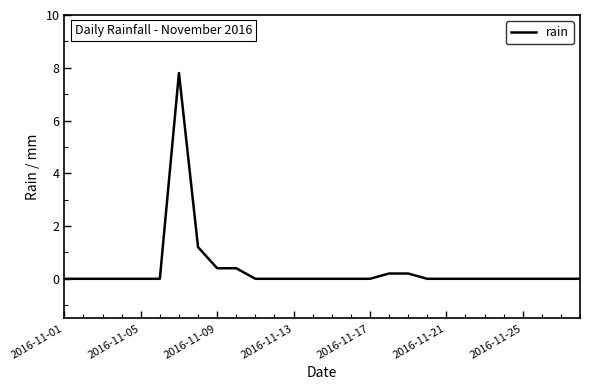

What is the difference between the maximum and minimum values?

7.8